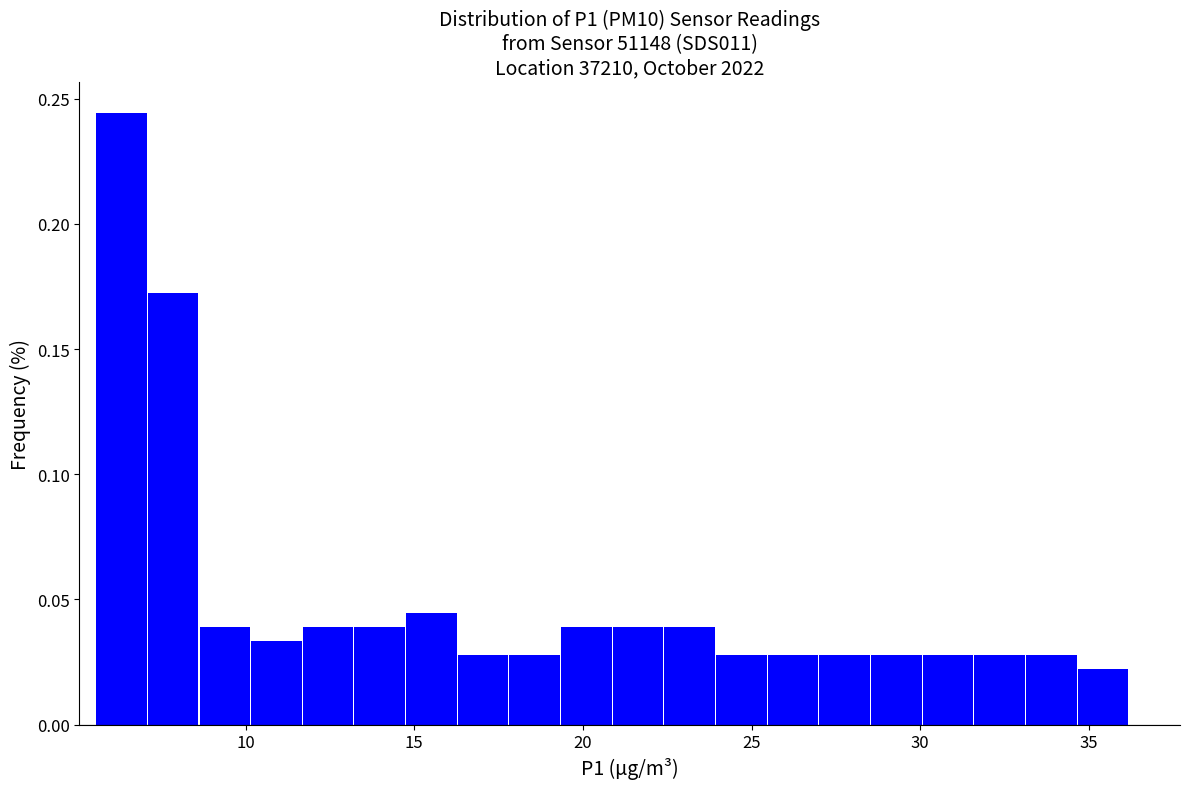

Read against the x-axis, roughly where is the centre of the tallest bar?

6.5